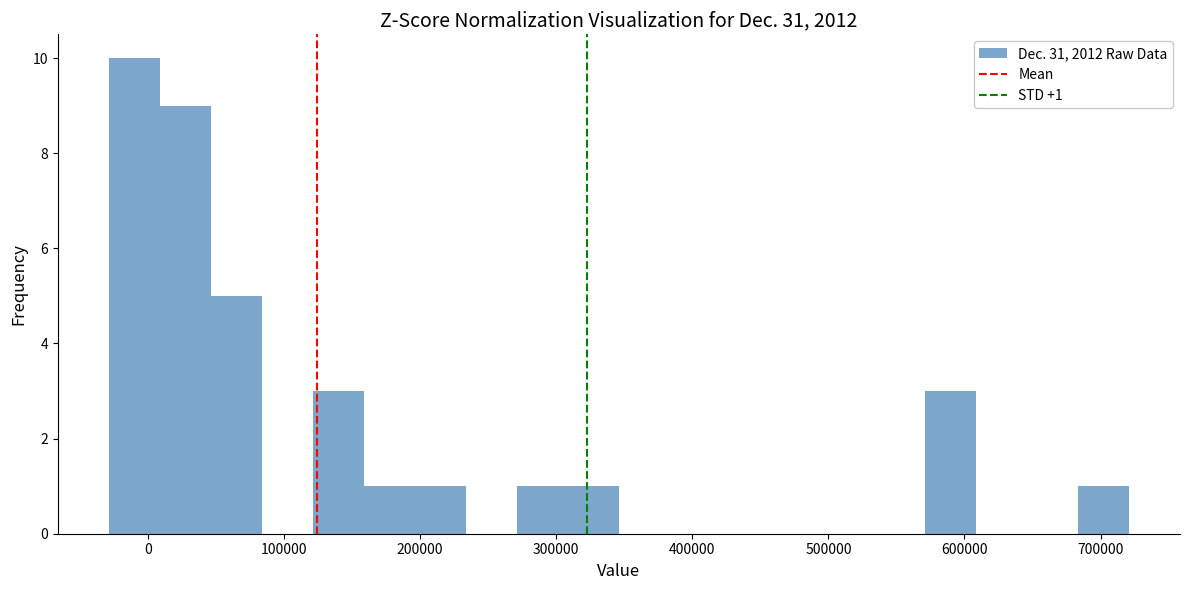

Read against the x-axis, roughly where is the centre of the tallest bar?

-10000